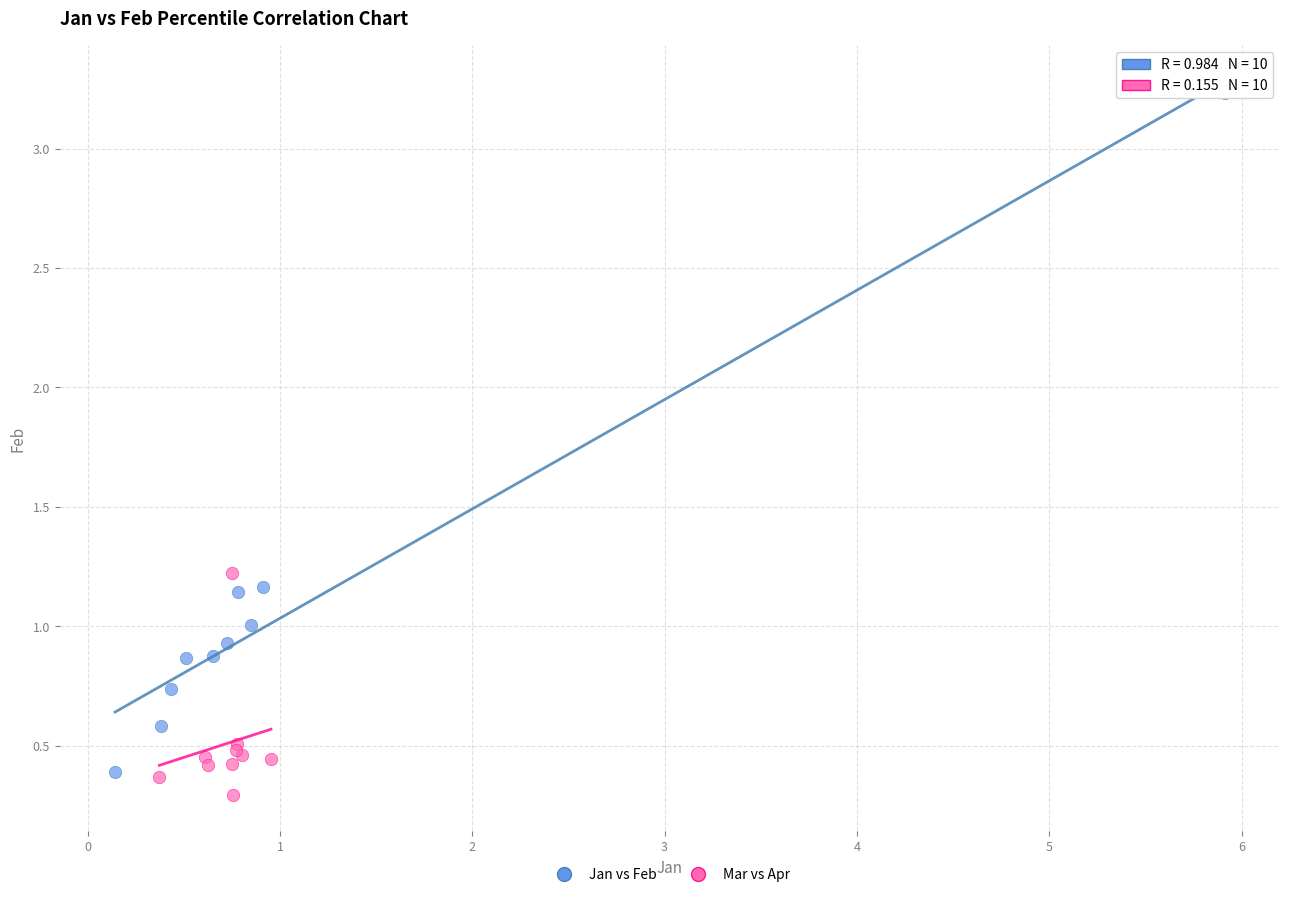

What are all the series names shown in the legend?

Jan vs Feb, Mar vs Apr